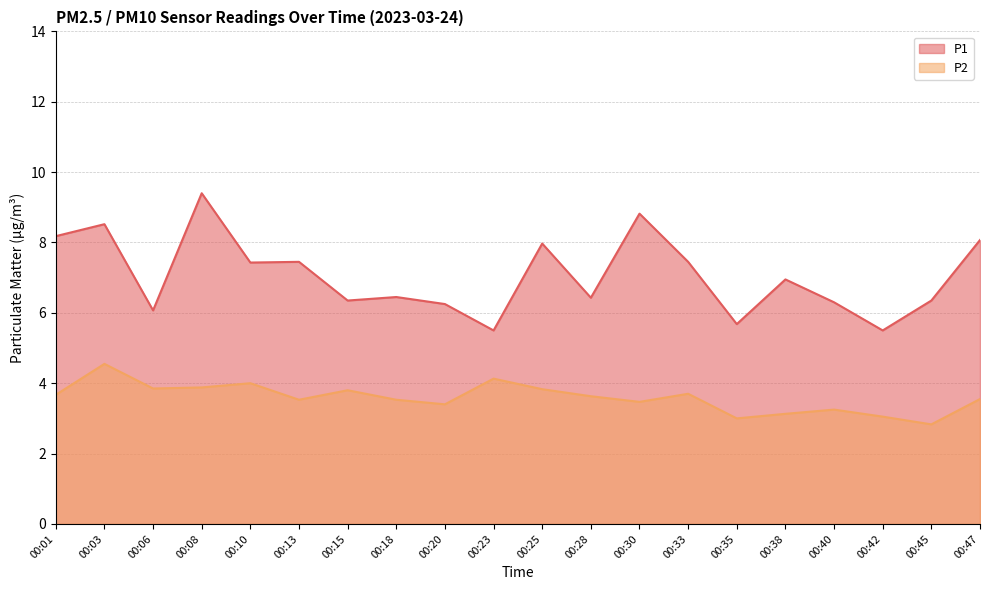

Read the P2 value at 00:10.

4.0